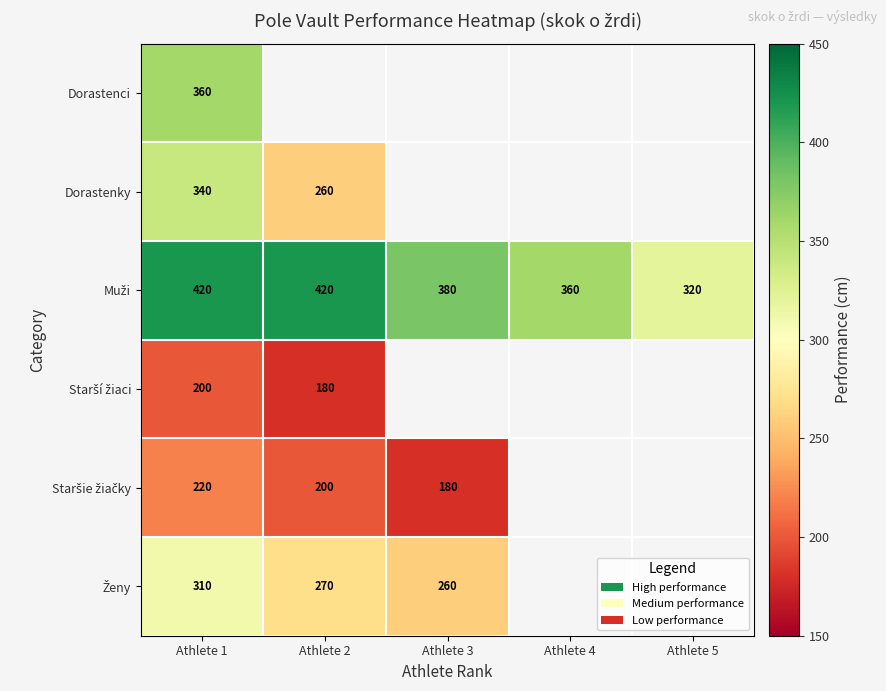

Which label corresponds to the smallest value in the chart?

Athlete 2